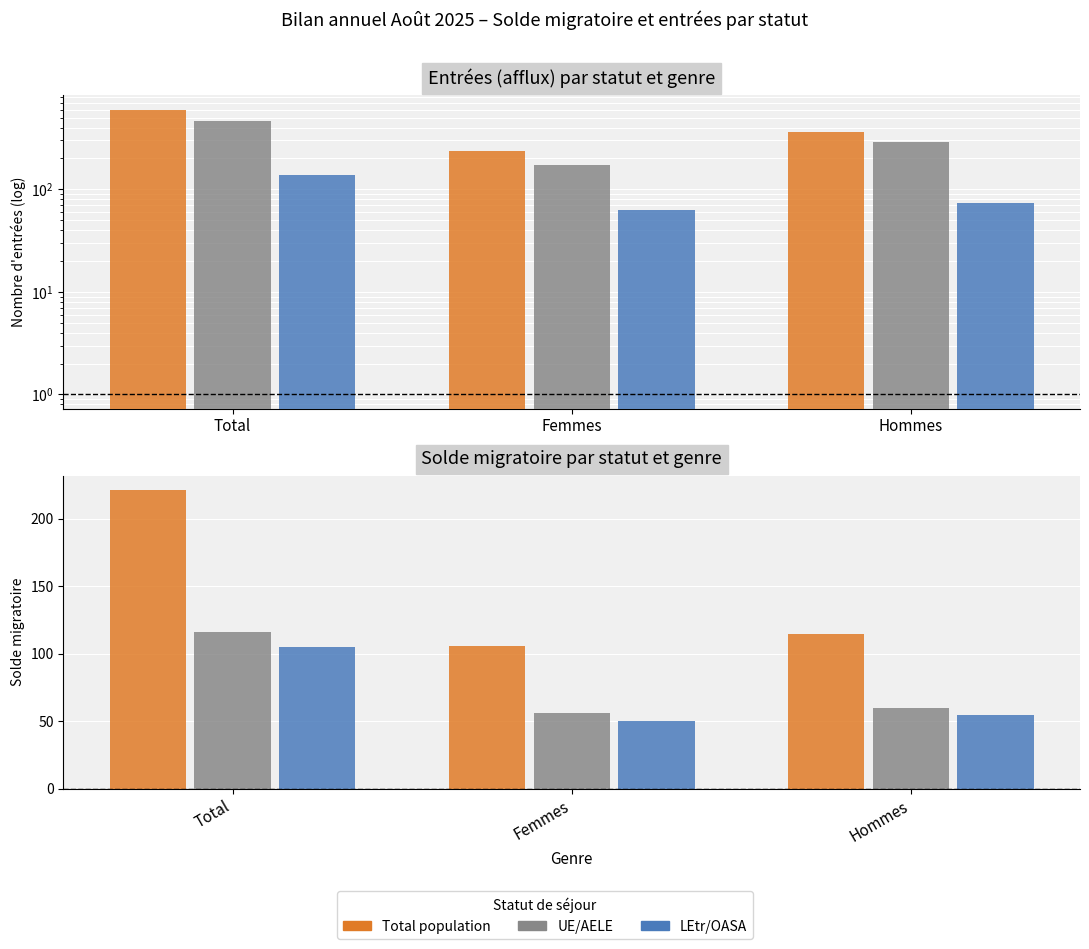

What are all the series names shown in the legend?

Total population, UE/AELE, LEtr/OASA